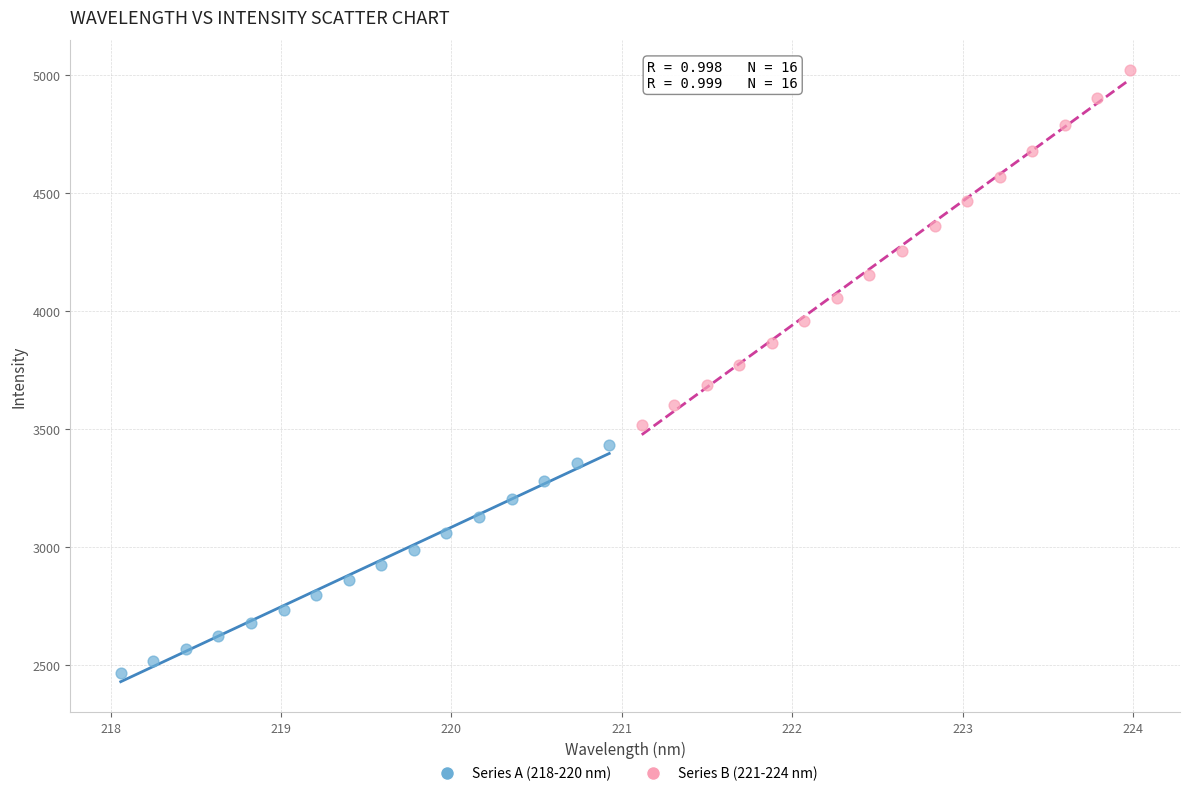

Which series has the widest spread of Y values?

Series B (221-224 nm)